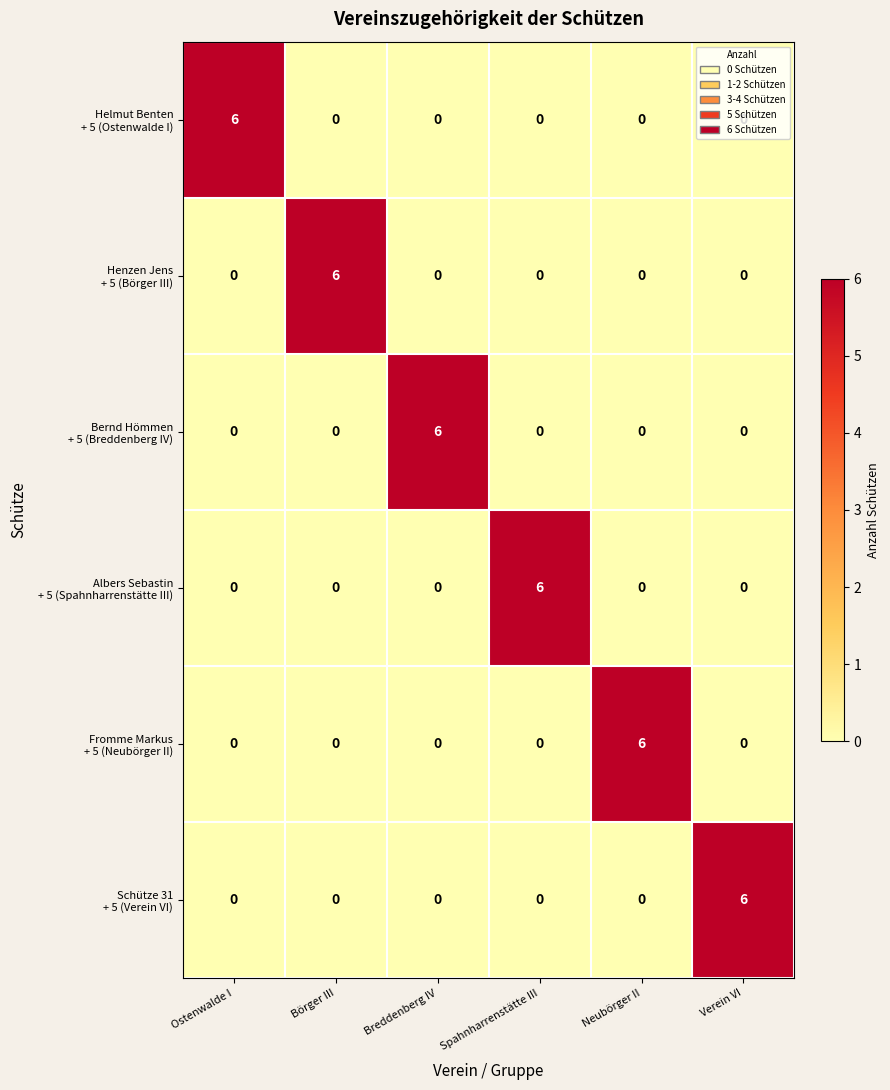

What is the total value across all series at Neubörger II?

6